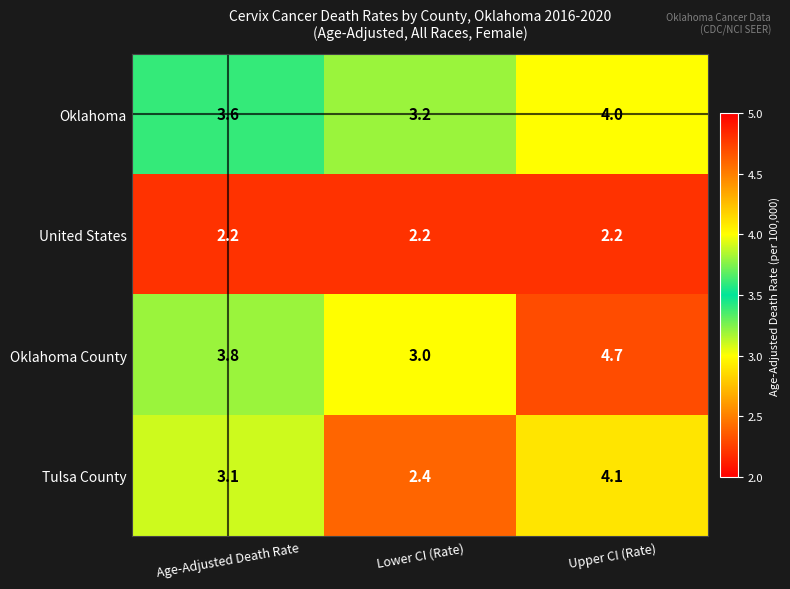

The value of Oklahoma at Age-Adjusted Death Rate is 3.6. True or false?

True